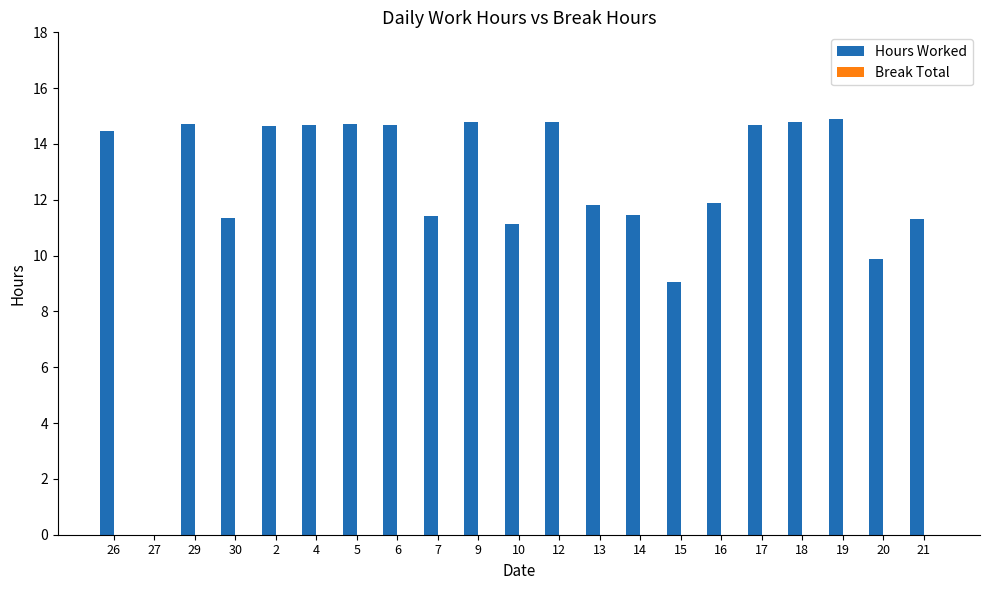

At which label is the value closest to 7?

15